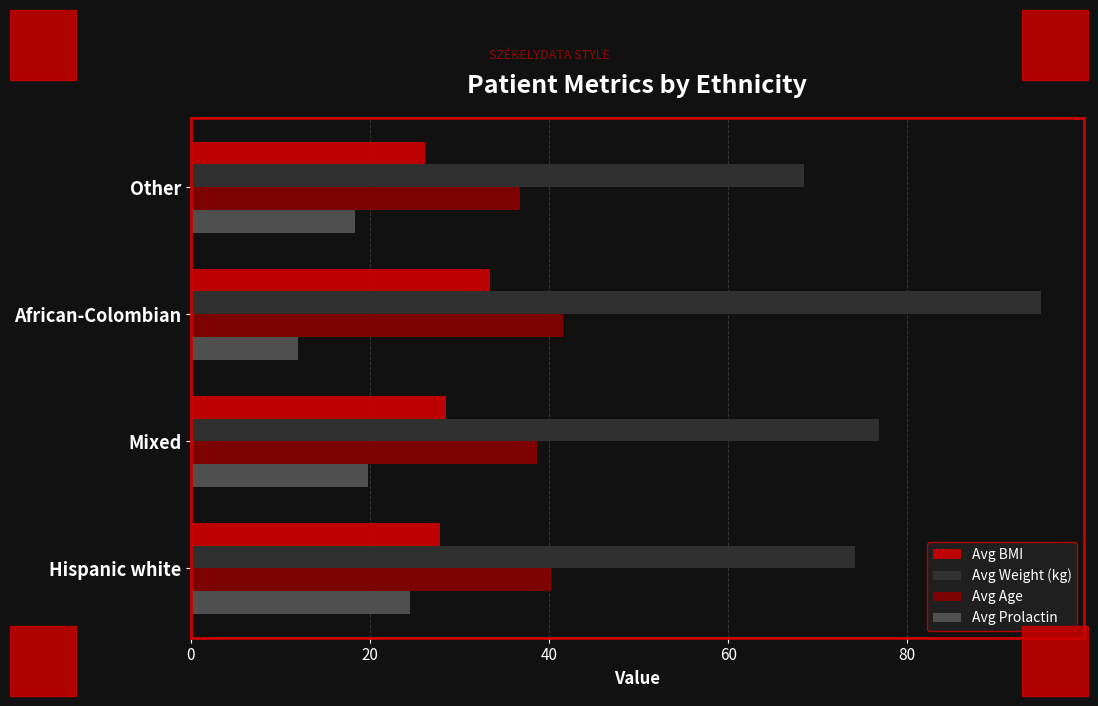

Read the Avg Age value at Mixed.

38.6